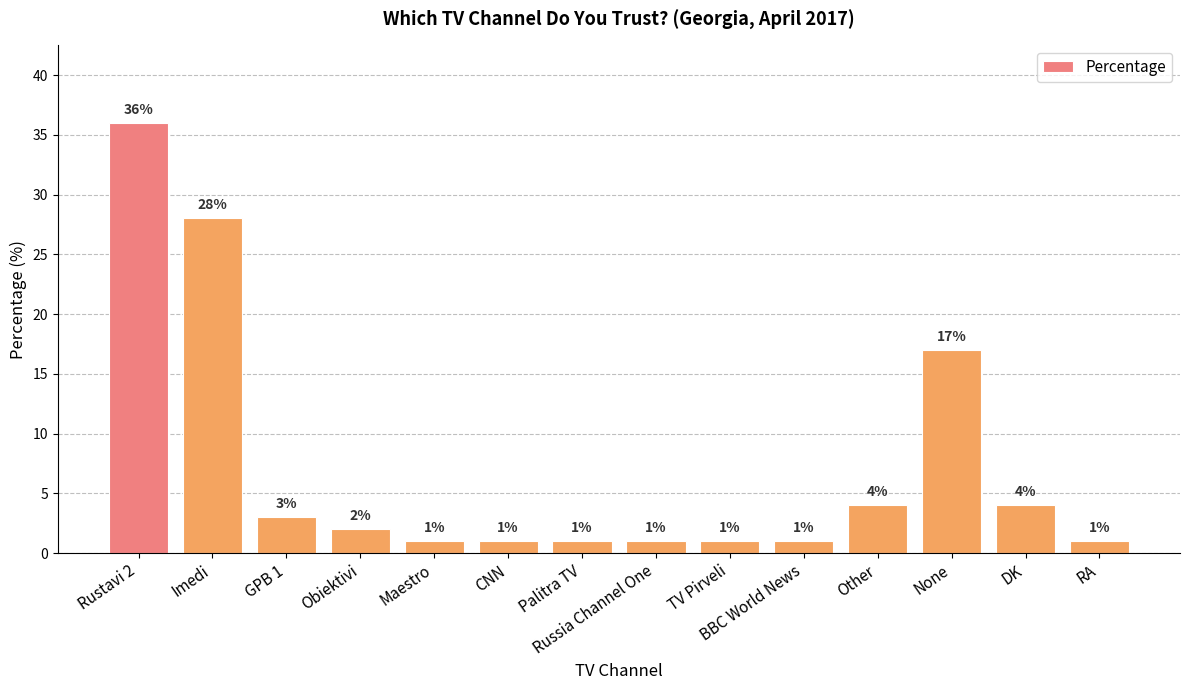

Are the bars horizontal?

No